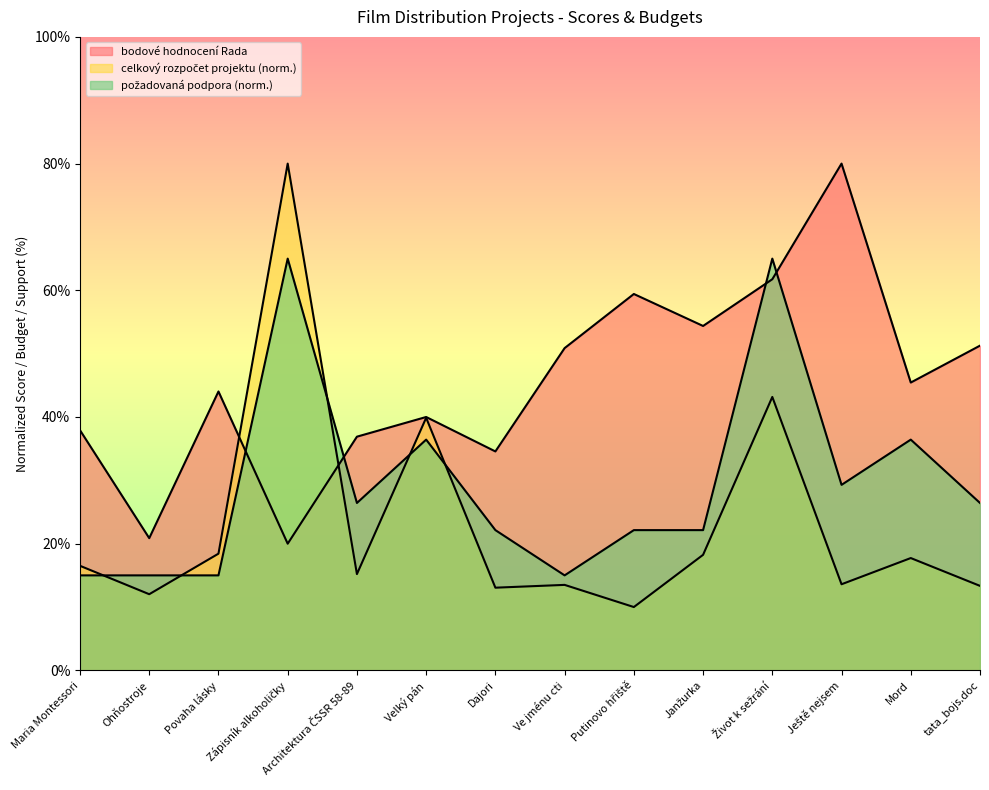

The bodové hodnocení Rada series shows 15.6 at Janžurka. True or false?

False